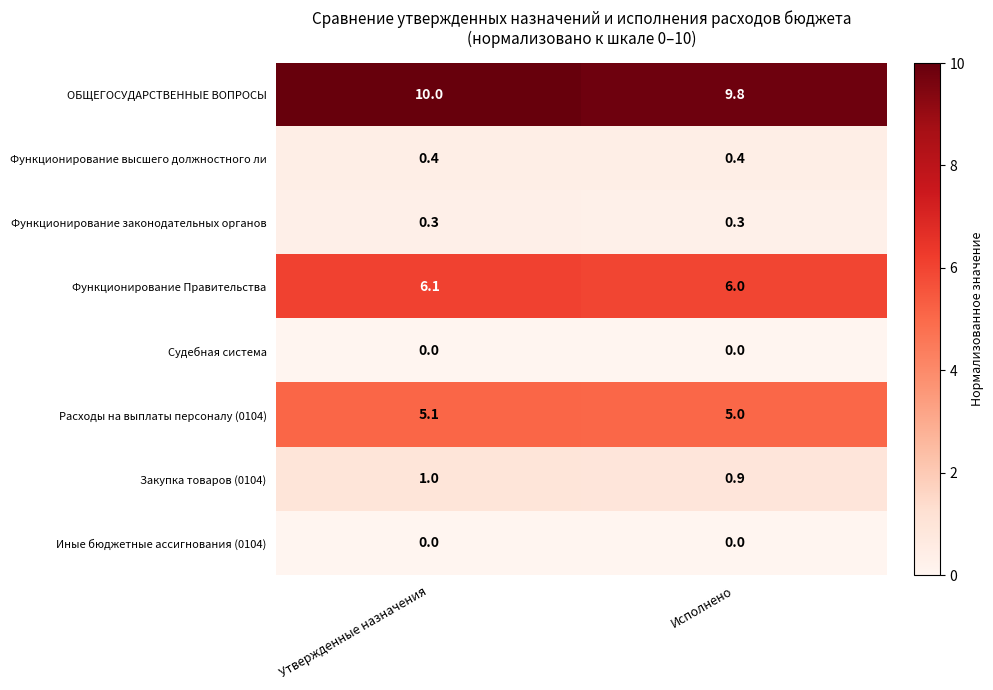

What value does the Функционирование Правительства series have at Утвержденные назначения?

6.1